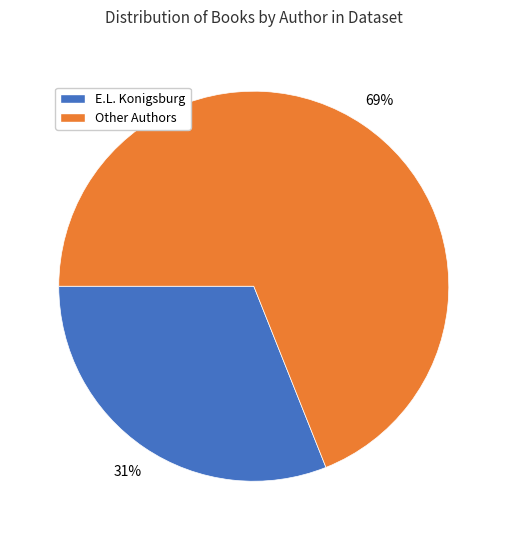

To the nearest percent, what portion does E.L. Konigsburg represent?

31%